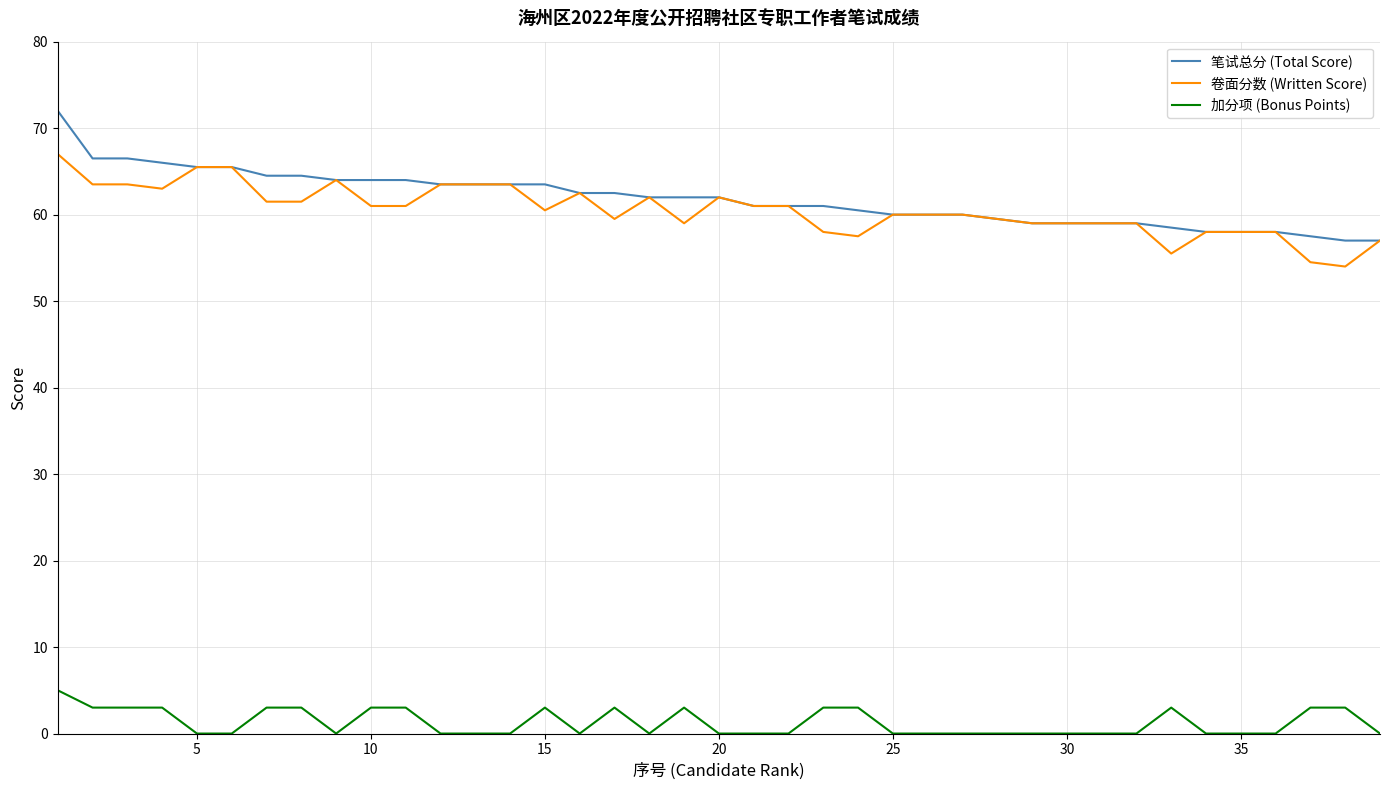

Rank the series by their maximum value, from lowest to highest.

加分项 (Bonus Points), 卷面分数 (Written Score), 笔试总分 (Total Score)